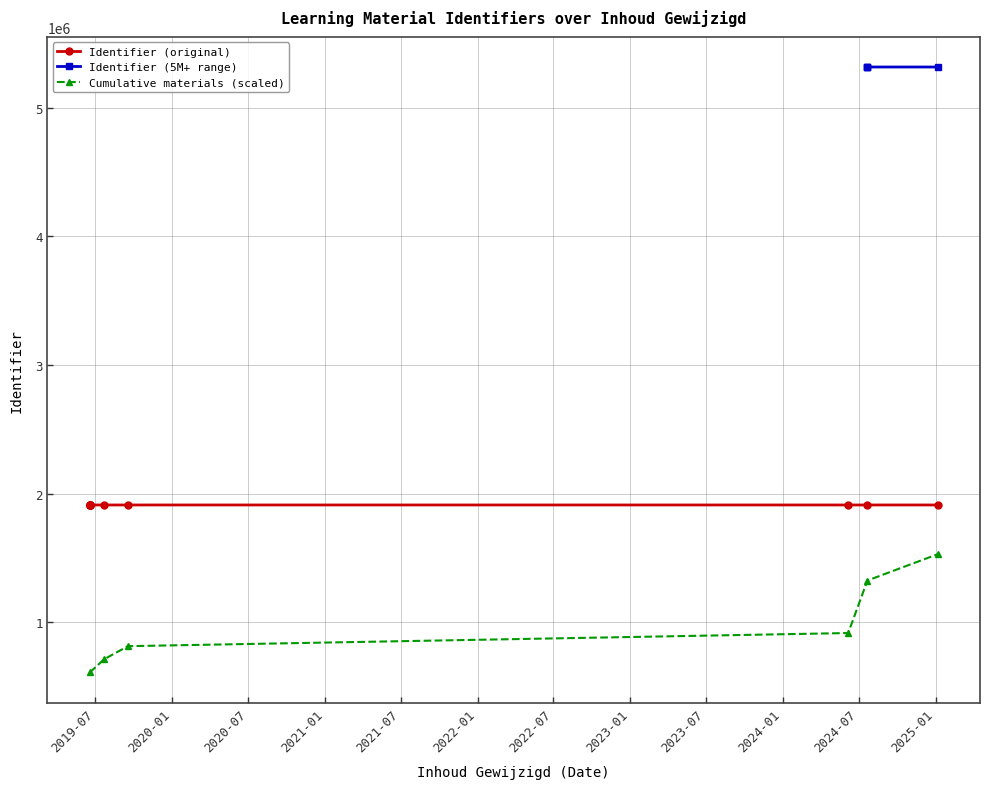

True or false: the data shows 8382523 at 2019-09-17.

False